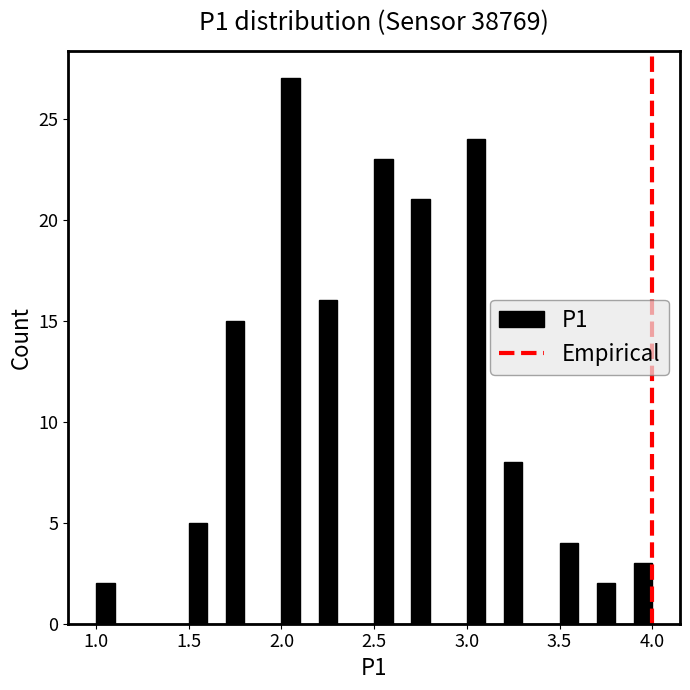

Around what value on the x-axis is the tallest bar? Give the approximate position of its centre, as read against the axis.

2.05